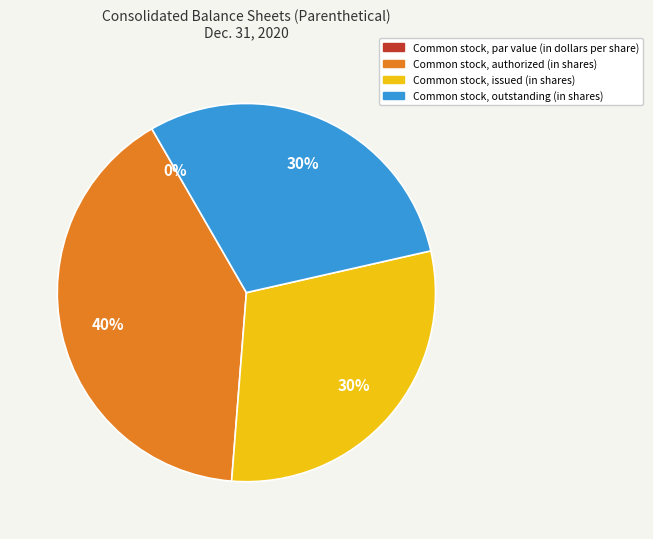

To the nearest percent, what is the combined percentage of Common stock, par value (in dollars per share) and Common stock, outstanding (in shares)?

30%